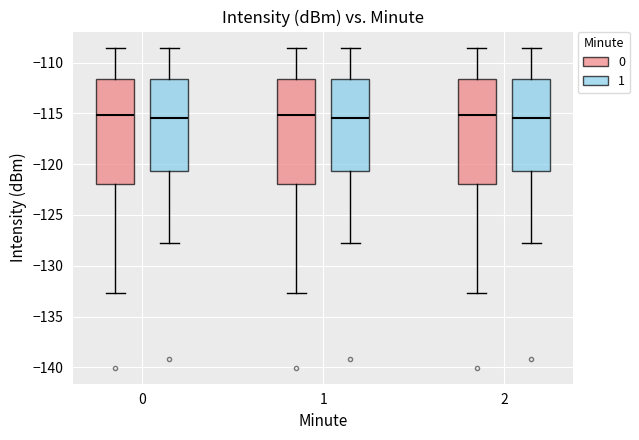

Reading left to right, read every box against the y-axis: the position of its median line, the range the box covers, and the ends of its whiskers. The values are not printed on the chart, so give them approximately, as read against the axis.

0 (0): median -115.0, box -122.0 to -111.5, whiskers -132.5 to -108.5
0 (1): median -115.5, box -120.5 to -111.5, whiskers -128.0 to -108.5
1 (0): median -115.0, box -122.0 to -111.5, whiskers -132.5 to -108.5
1 (1): median -115.5, box -120.5 to -111.5, whiskers -128.0 to -108.5
2 (0): median -115.0, box -122.0 to -111.5, whiskers -132.5 to -108.5
2 (1): median -115.5, box -120.5 to -111.5, whiskers -128.0 to -108.5